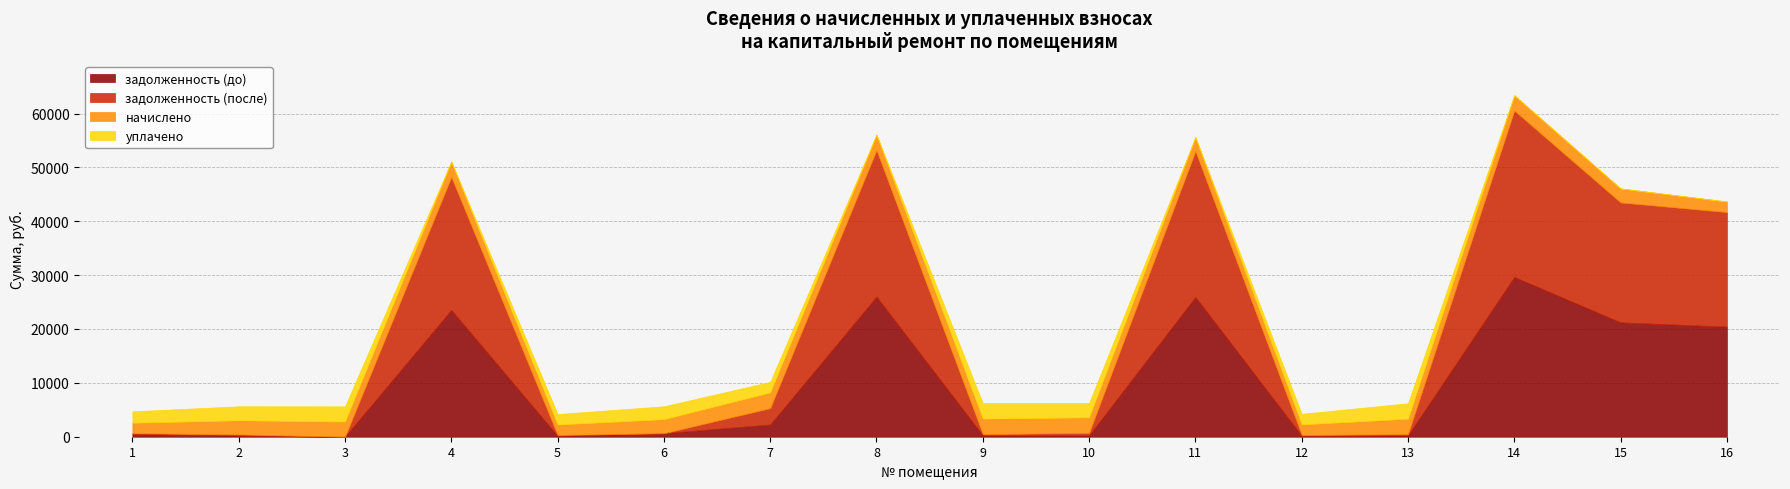

What are all the series names shown in the legend?

задолженность (до), задолженность (после), начислено, уплачено